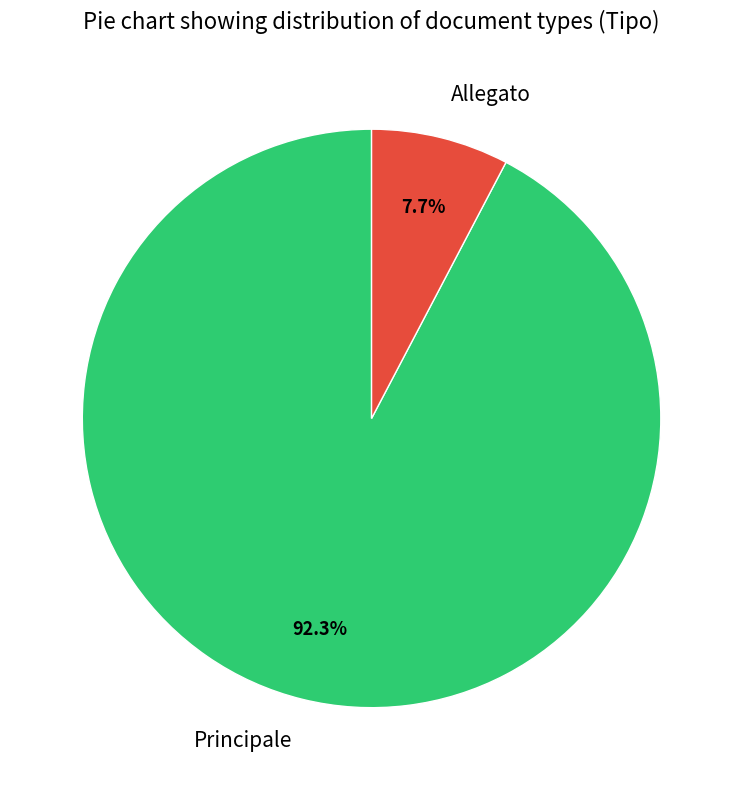

How many segments does this pie chart have?

2